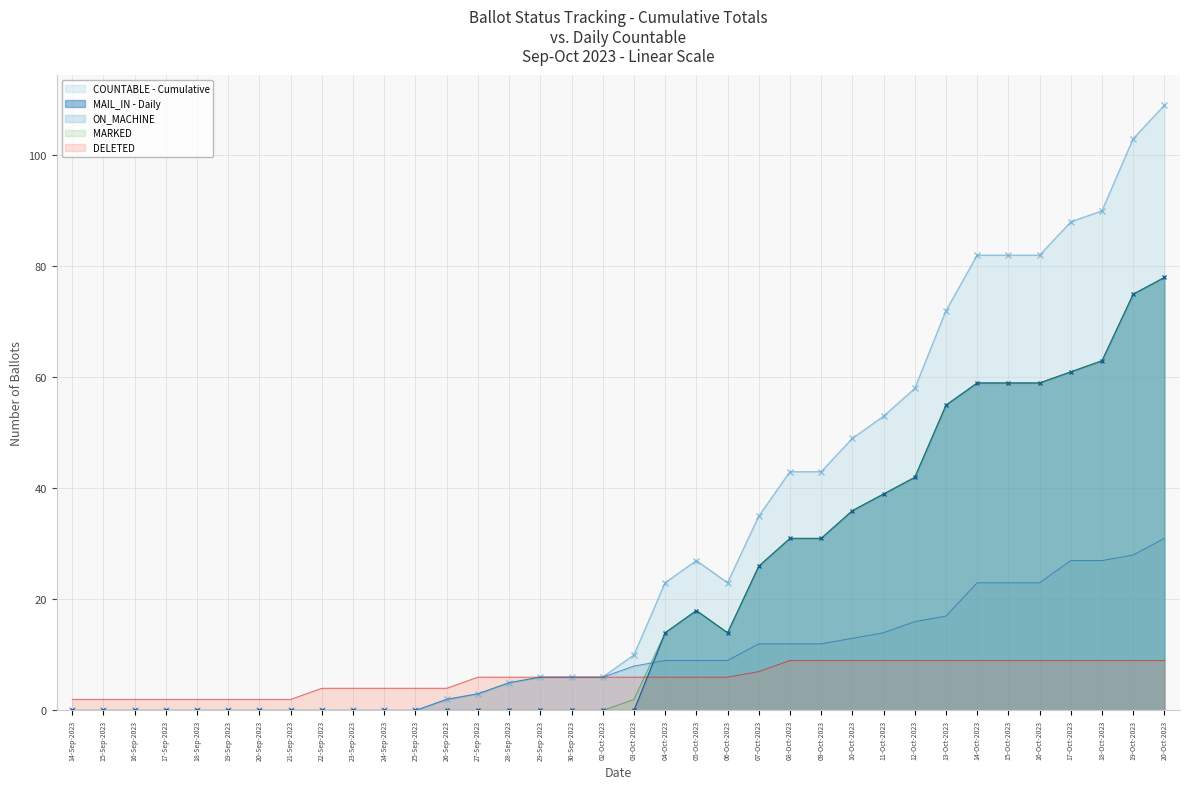

Count the number of categories in the chart.

36